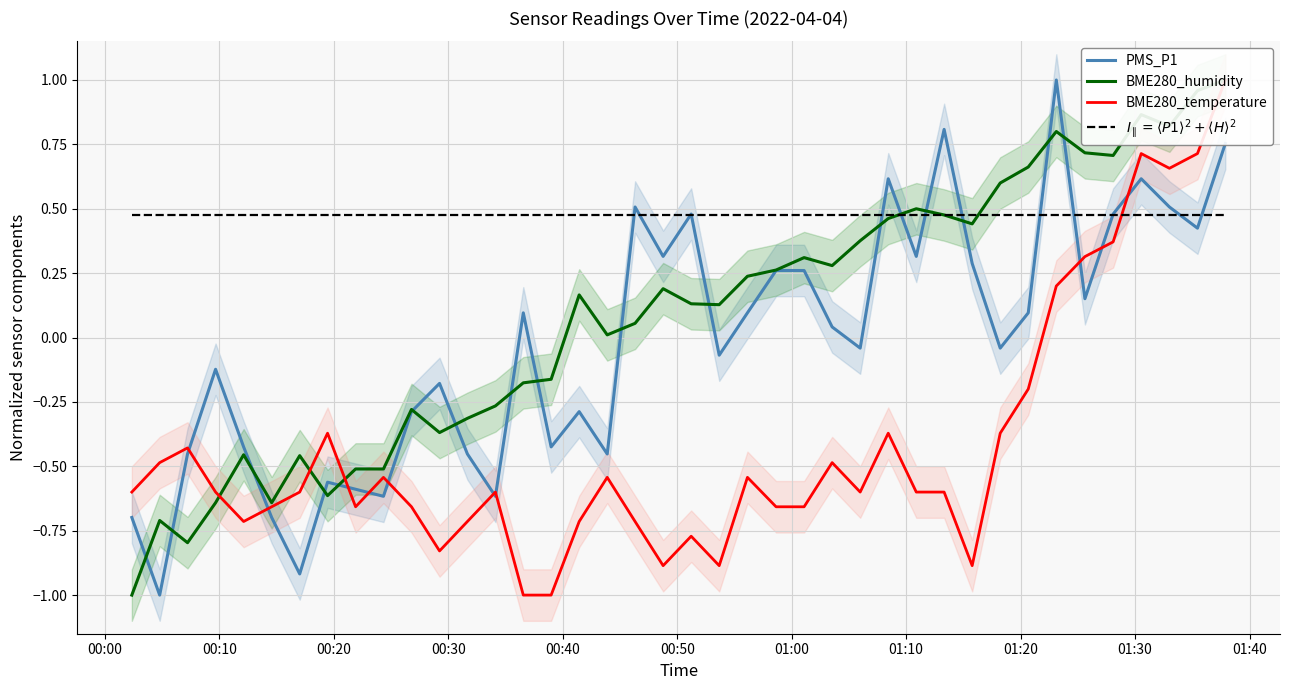

True or false: PMS_P1 and BME280_humidity cross at least once.

True